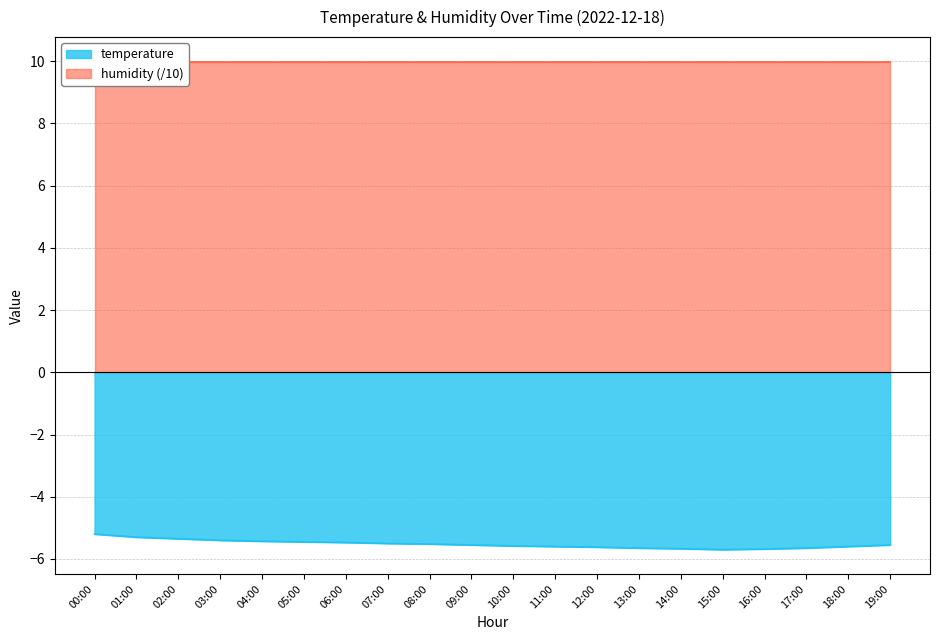

What is the difference between the second highest and second lowest values?

0.4